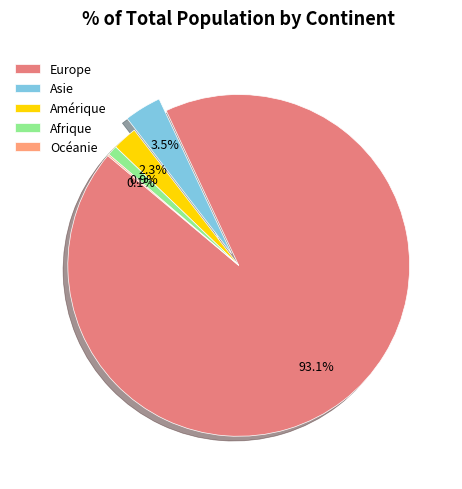

What is the largest slice in the pie chart?

Europe